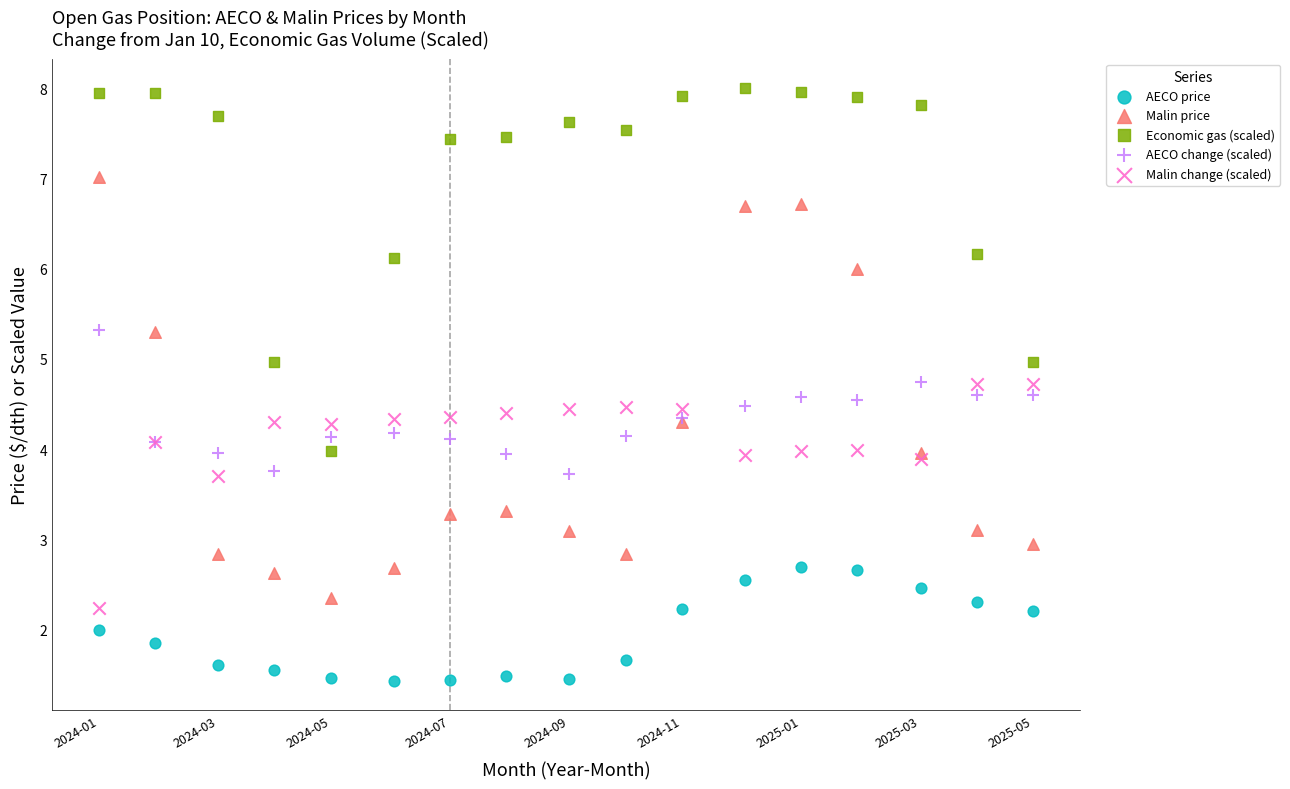

Which series reaches the maximum Y coordinate?

Economic gas (scaled)